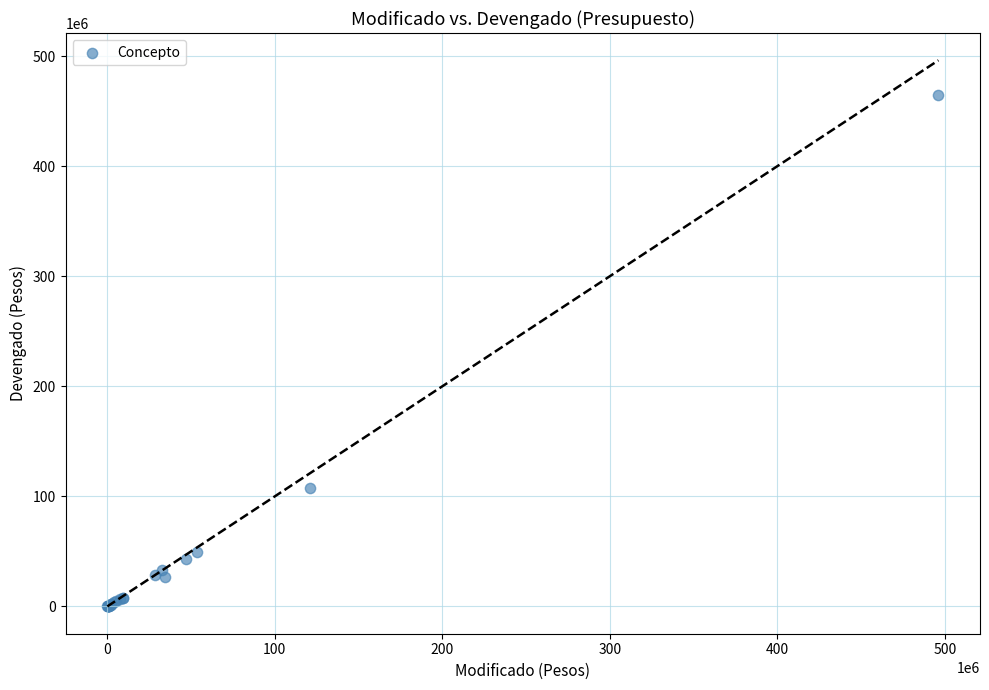

What Y value in the scatter plot is closest to 232508678?

107609213.7